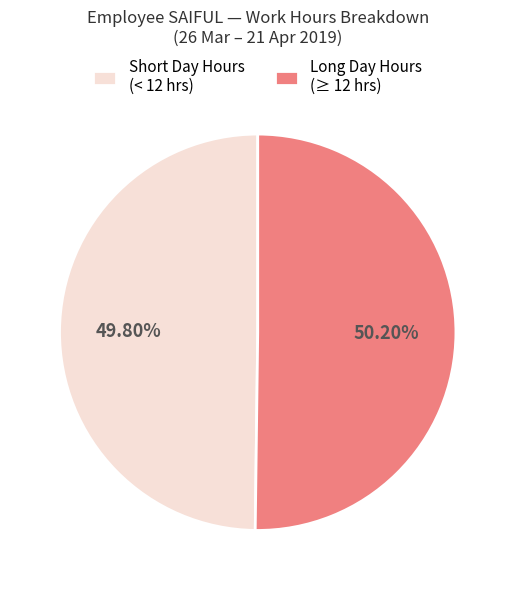

Does any single category account for the majority?

Yes